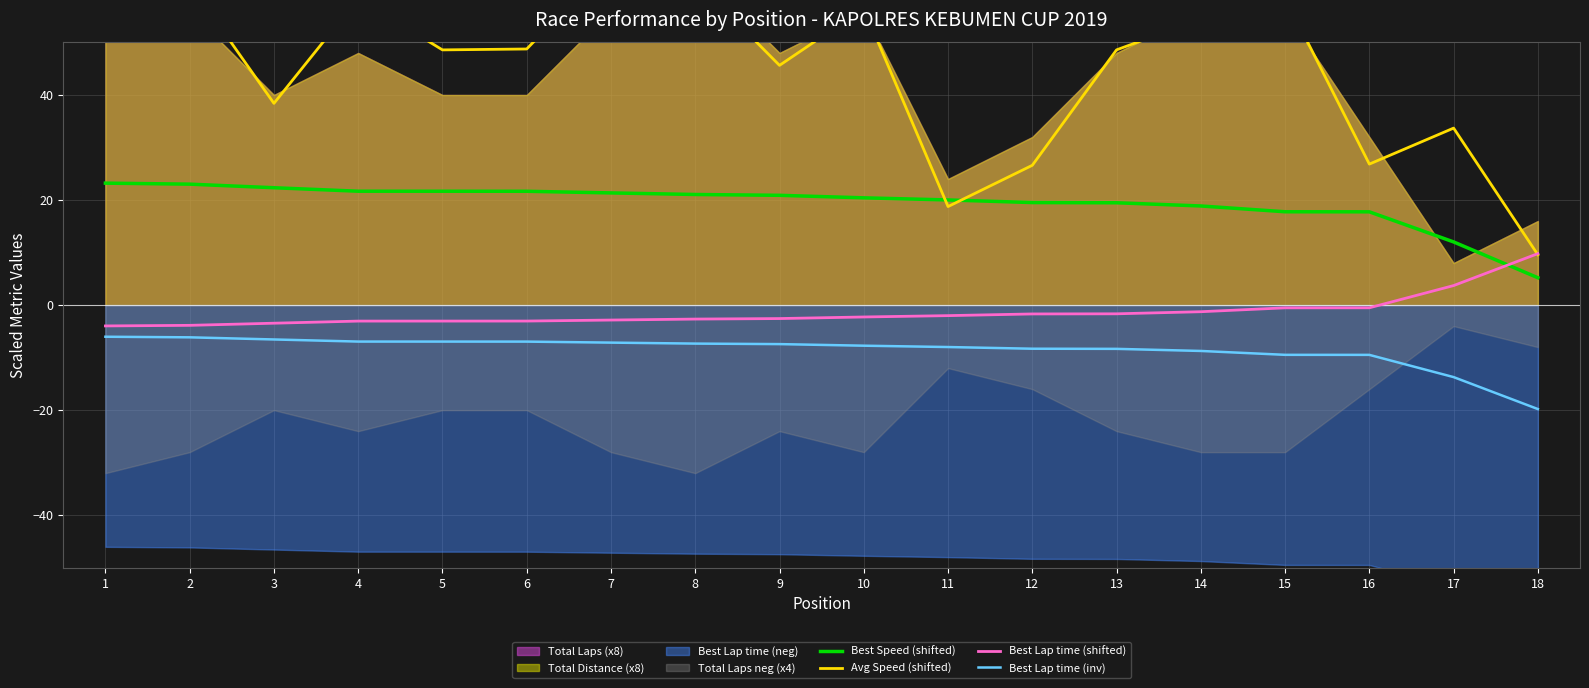

What is the approximate value of Best Speed (shifted) at 5?

21.7